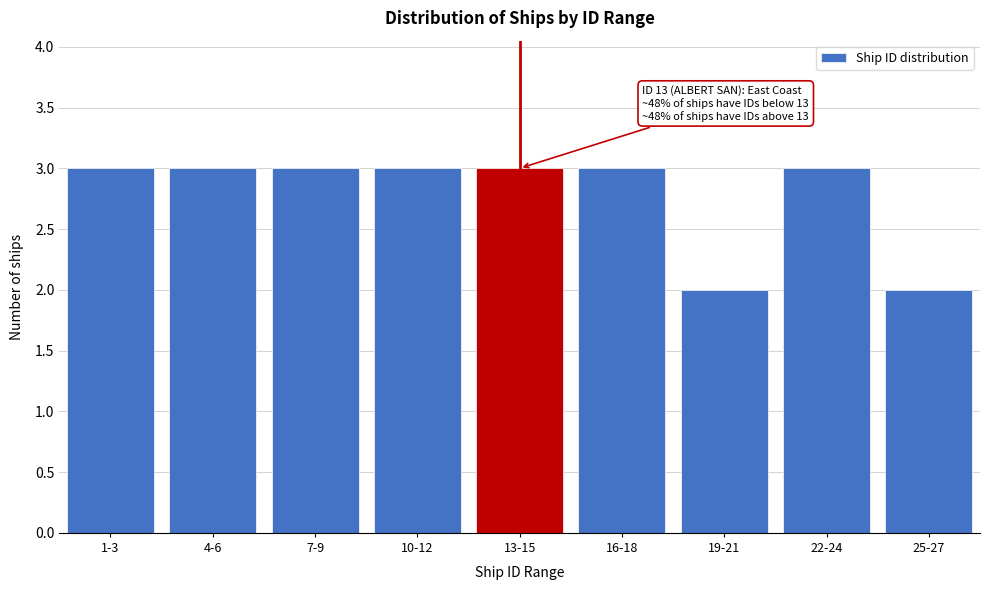

Reading left to right, extract all data points from this chart.

1-3=3	4-6=3	7-9=3	10-12=3	13-15=3	16-18=3	19-21=2	22-24=3	25-27=2